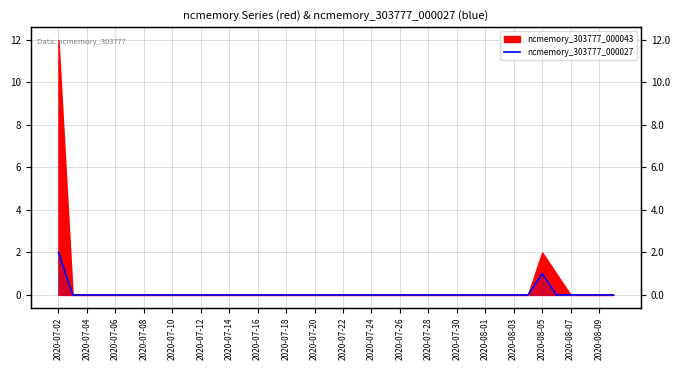

How many interior local peaks (higher than both neighbors) does the data have?

1